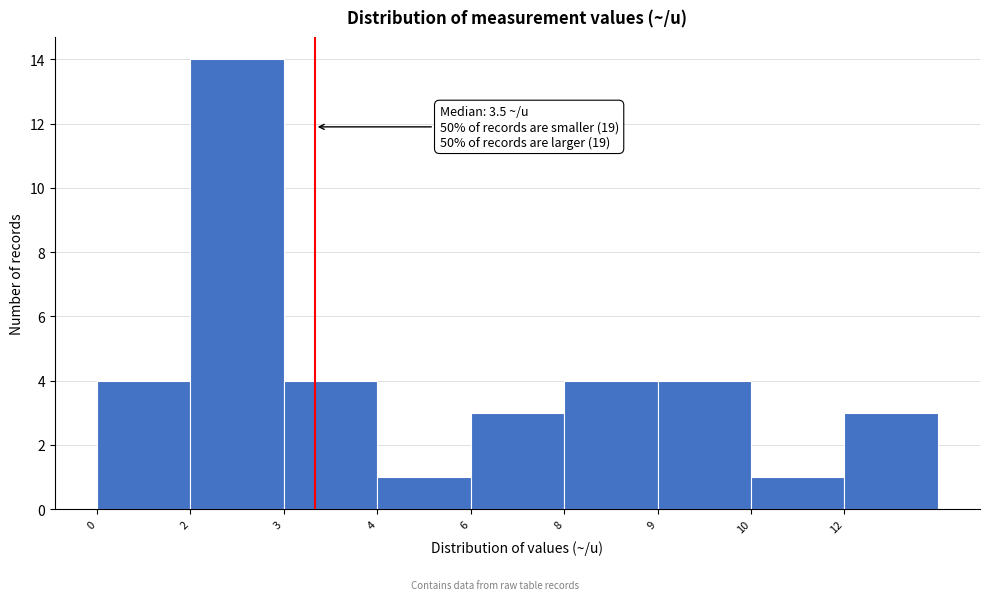

Reading left to right, extract all data points from this chart.

4	14	4	1	3	4	4	1	3